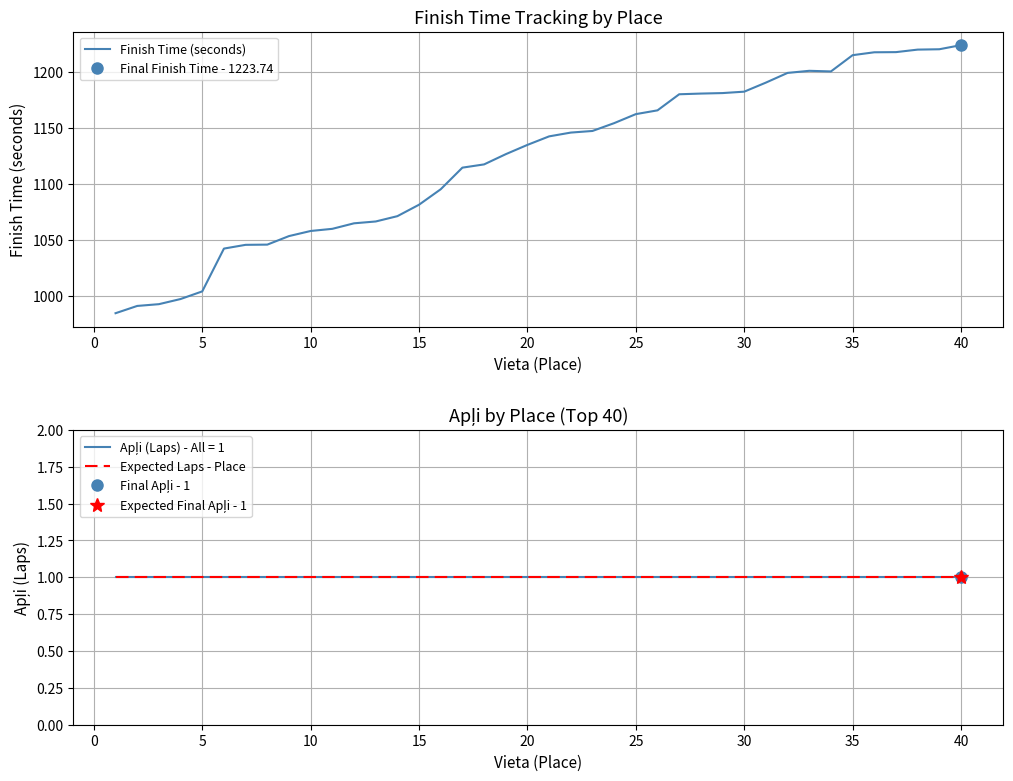

Which series changed the most between 30 and 39?

Finish Time (seconds)